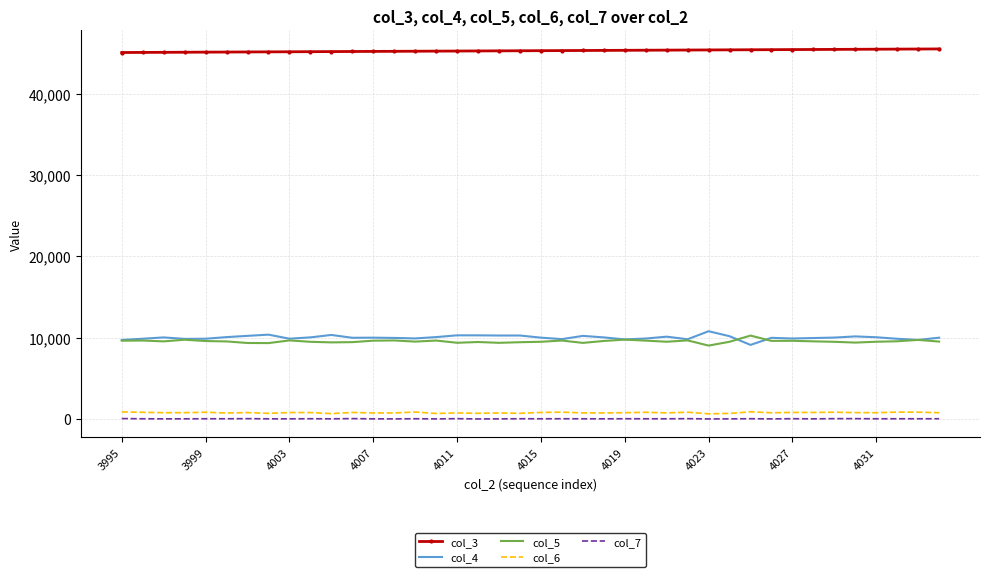

What is the difference between the second highest and second lowest values in the col_3 series?

417